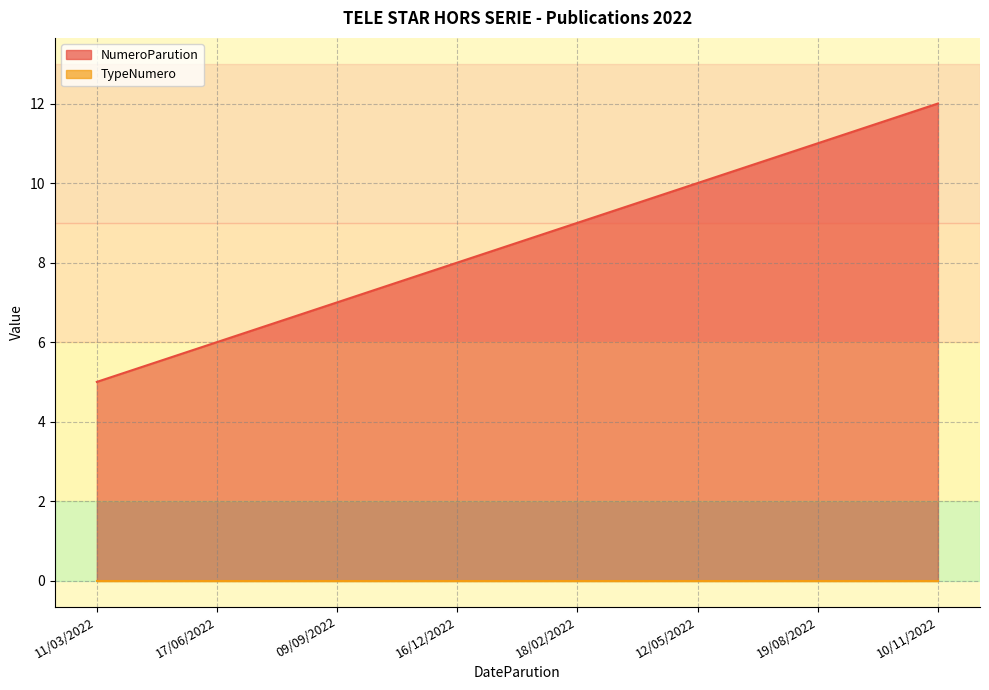

Approximately how many times larger is the value at 19/08/2022 compared to 10/11/2022?

0.9